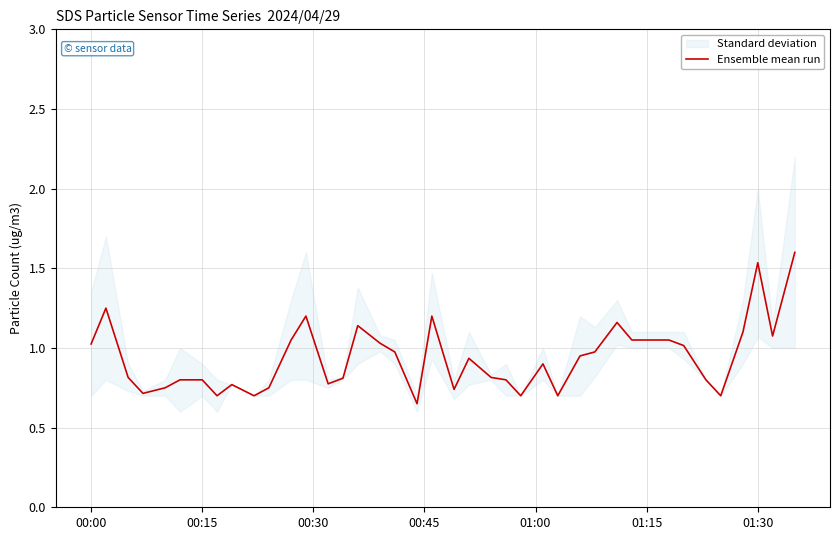

What is the average value?

0.9